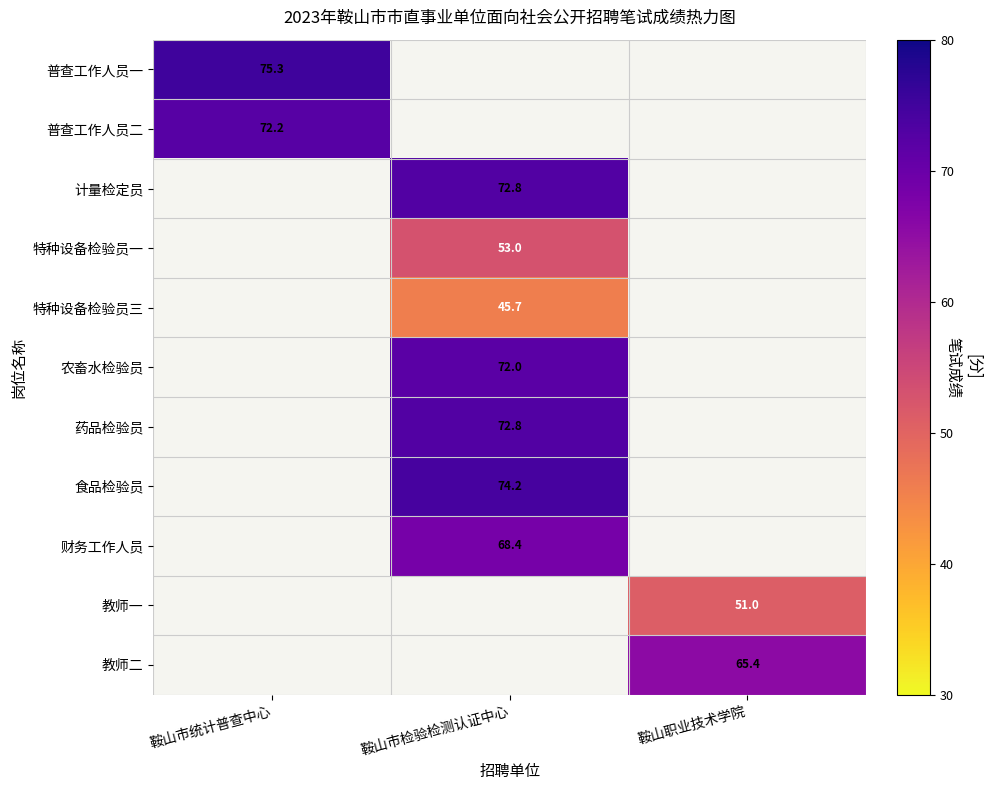

Count the number of data series in this chart.

11